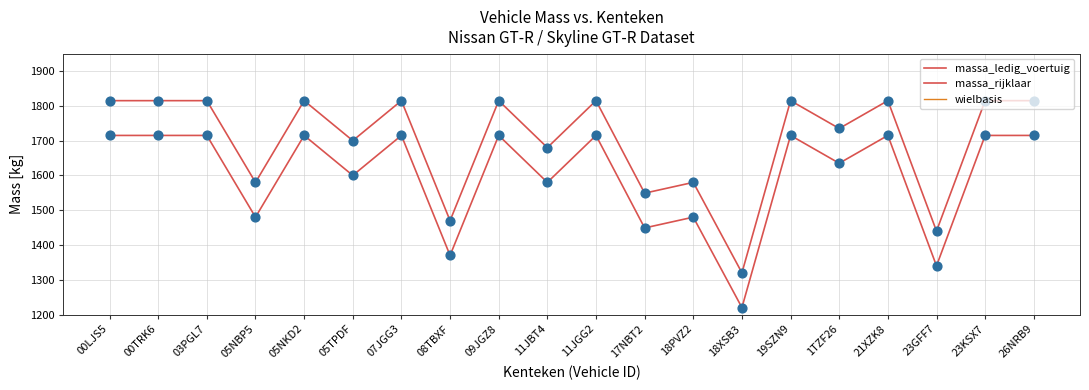

Which series has the widest spread of Y values?

massa_ledig_voertuig